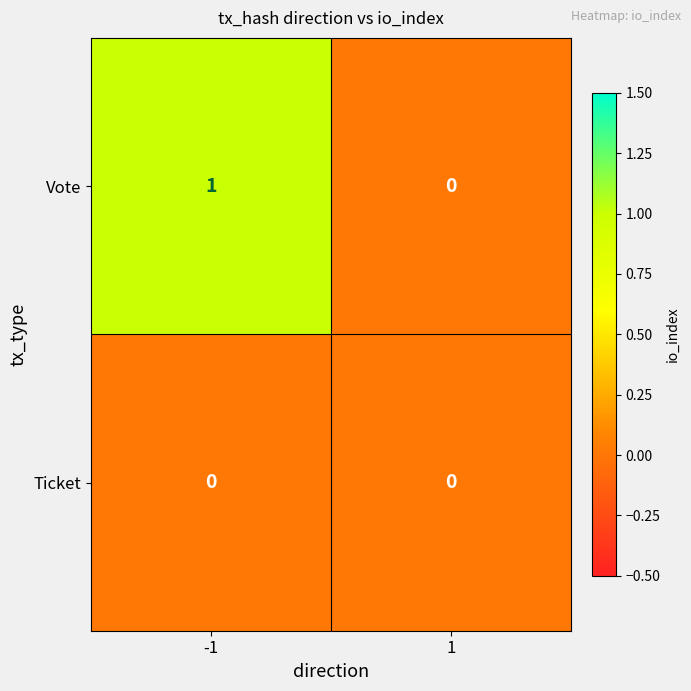

Which series changed the most between -1 and 1?

Vote